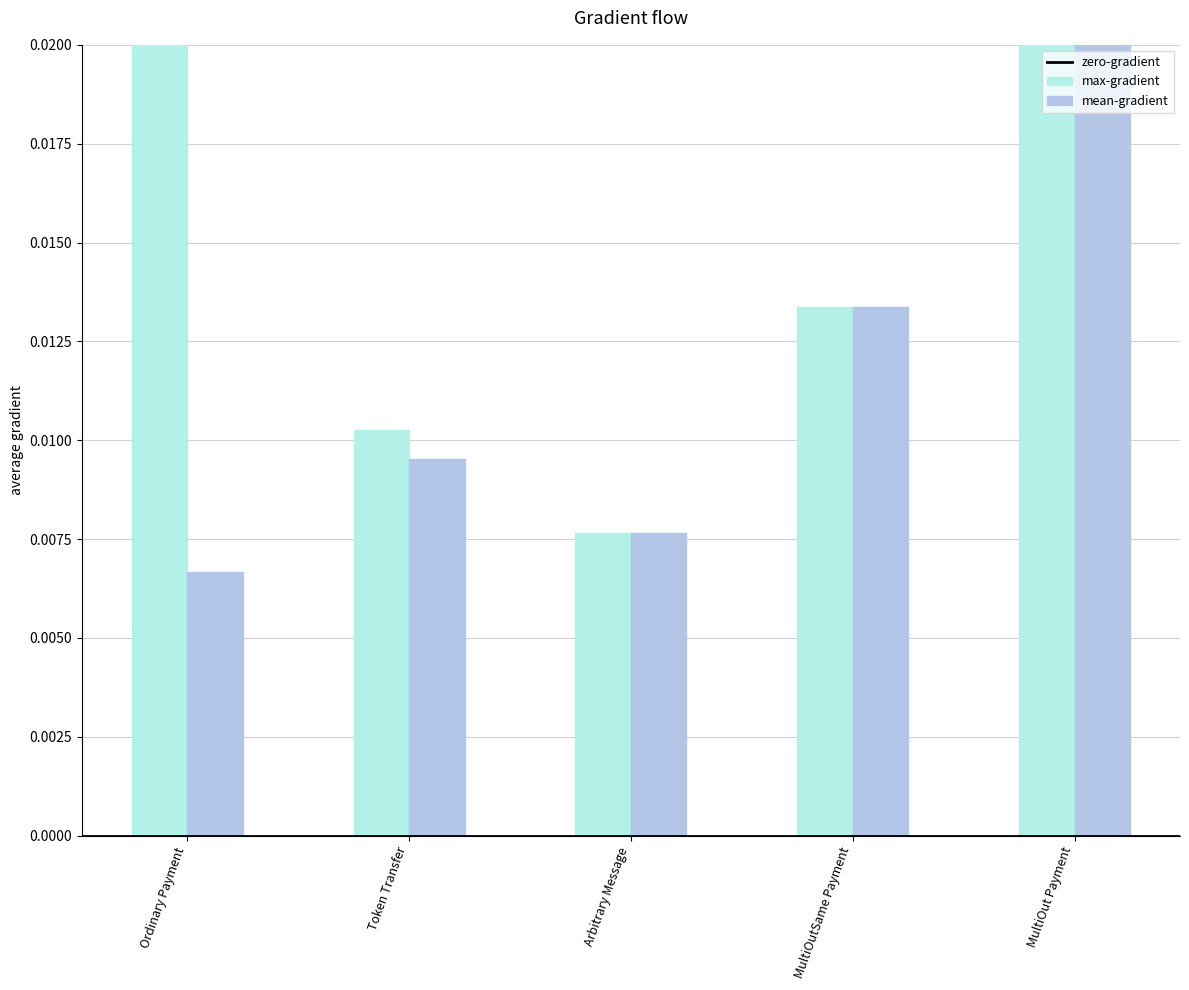

Which series has the largest total across all categories?

max-gradient